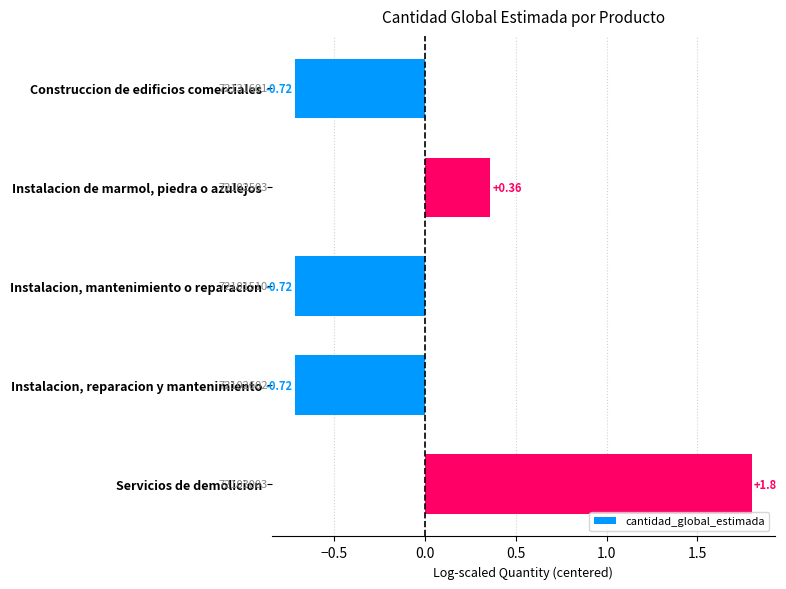

Which has a higher value, Construccion de edificios comerciales or Instalacion de marmol, piedra o azulejos?

Instalacion de marmol, piedra o azulejos